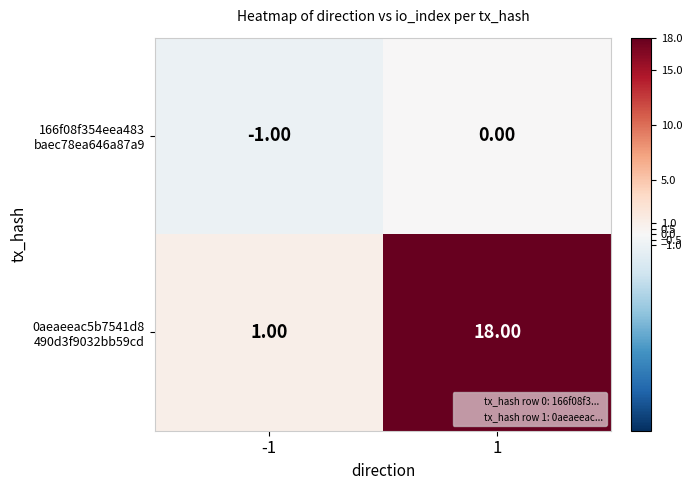

Which series has the largest total across all categories?

0aeaeeac5b7541d8 490d3f9032bb59cd